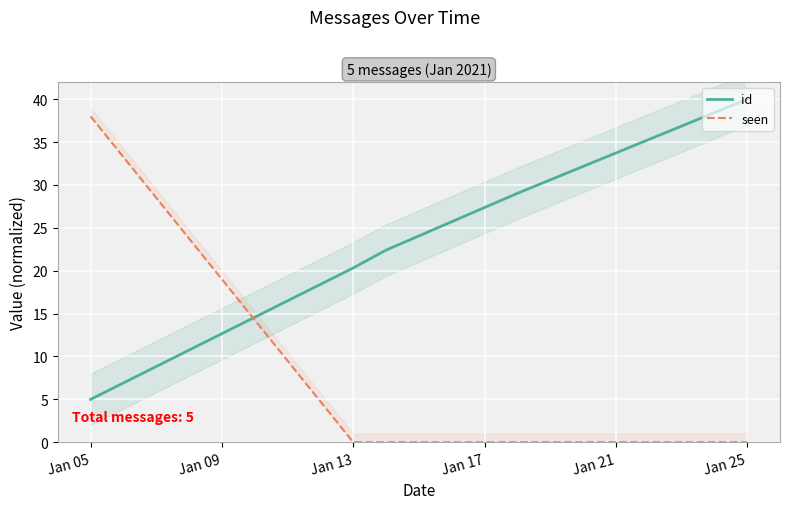

True or false: seen has a value of 13.1 at Jan 13.

False